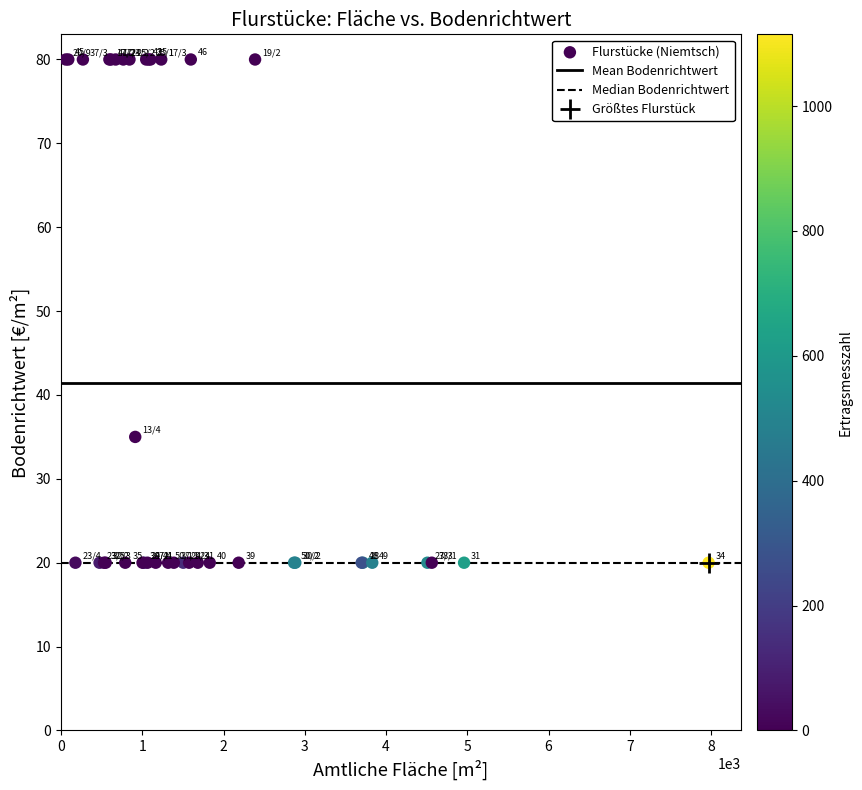

What Y value in the scatter plot is closest to 50?

35